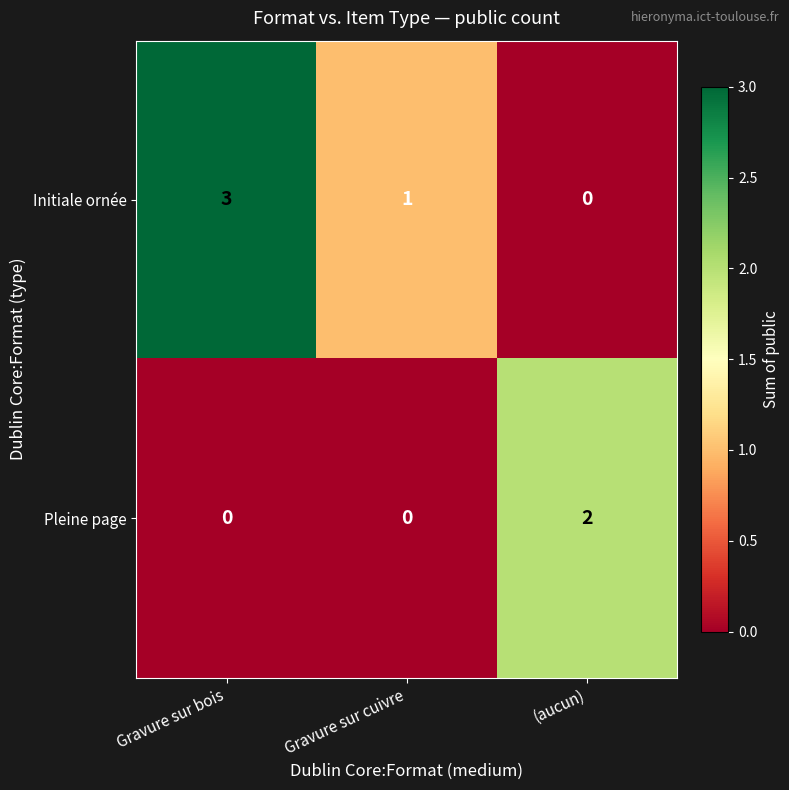

What is the difference between the highest and lowest values at Gravure sur cuivre?

1